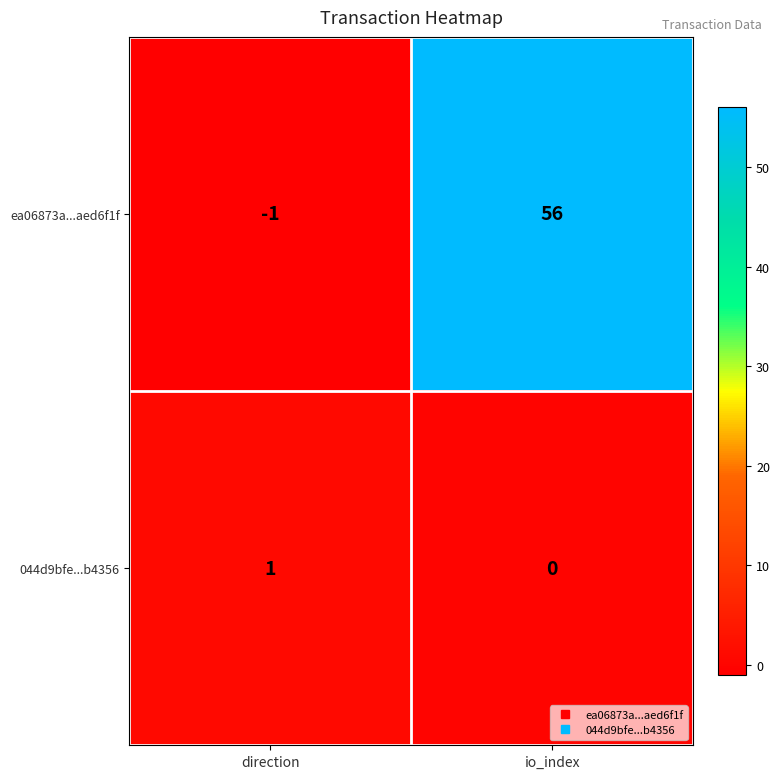

What is the highest value of the ea06873a...aed6f1f series?

56